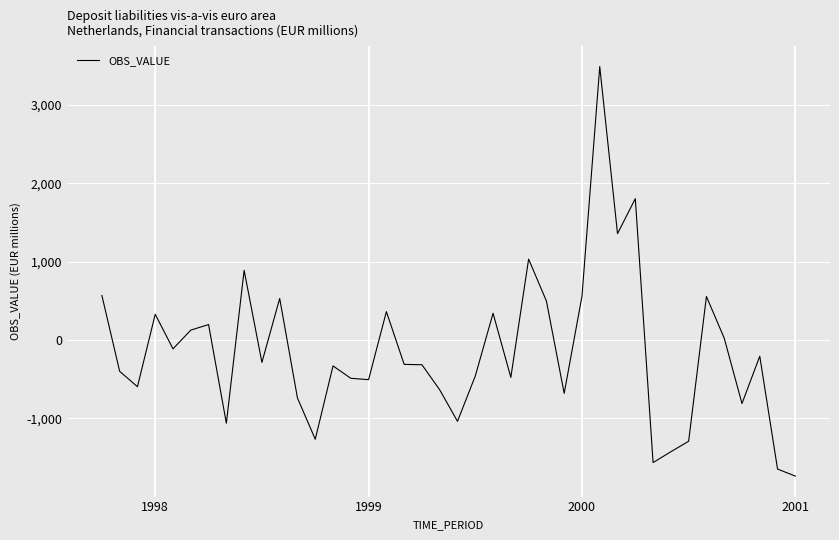

What is the average value?

-144